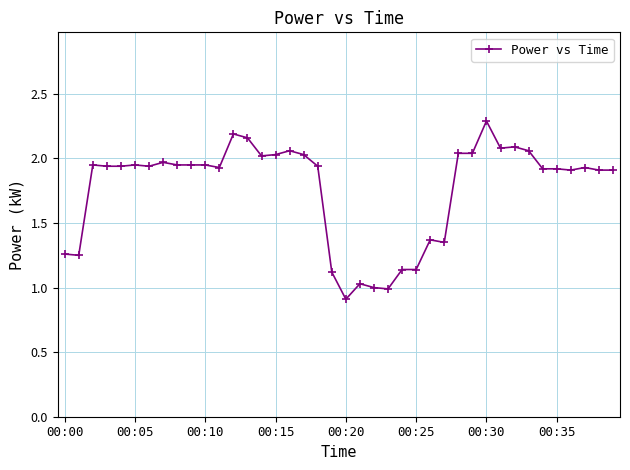

Count the number of data series in this chart.

1